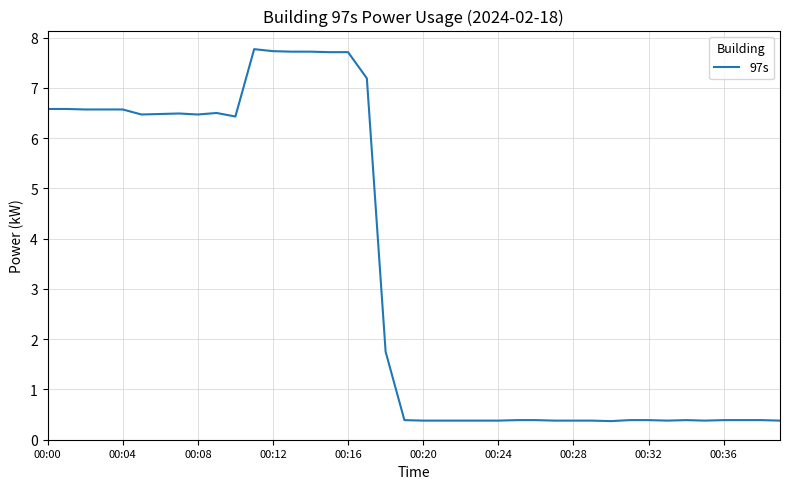

What is the greatest value displayed?

7.8